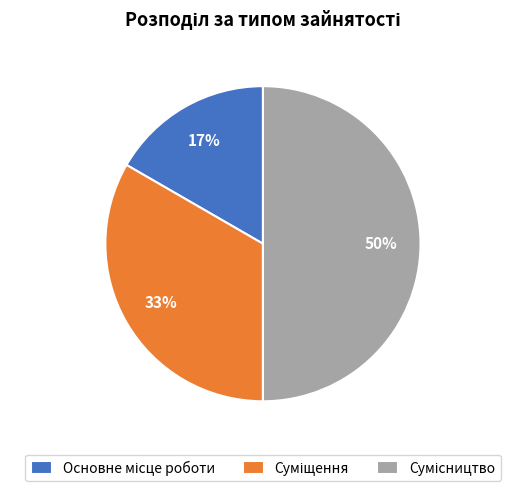

To the nearest percent, what is the difference between the largest and smallest slice percentages?

33%